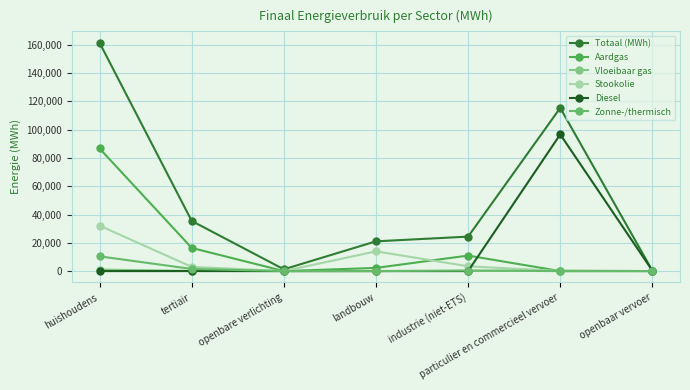

What is the label of the 3rd point from the left?

openbare verlichting